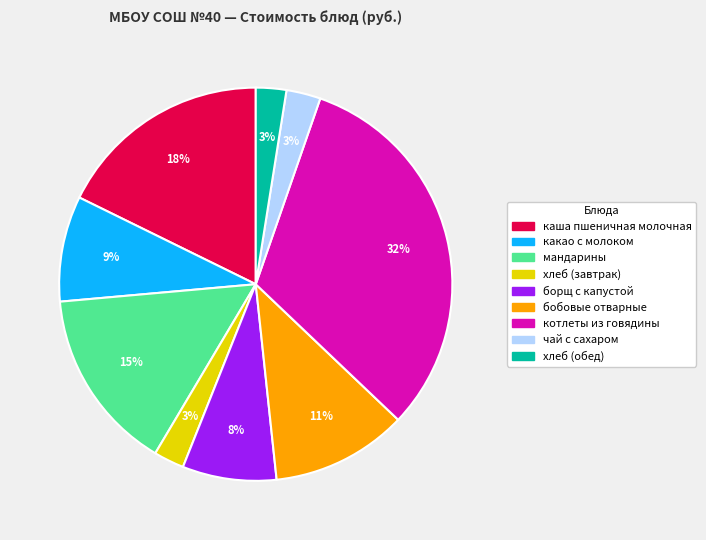

Is the sum of каша пшеничная молочная and бобовые отварные greater than half?

No